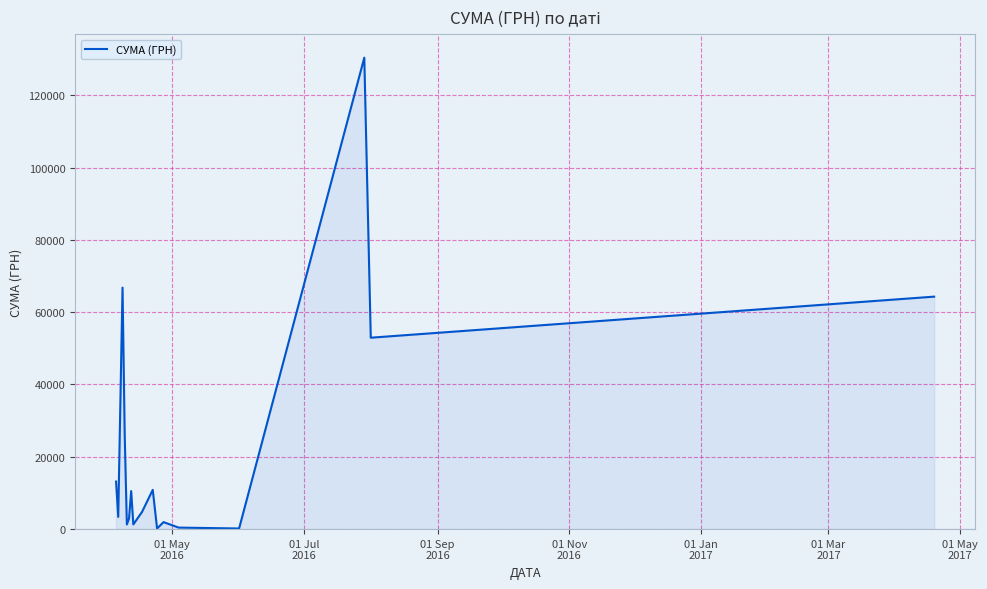

What is the difference between the maximum and minimum values?

130203.7